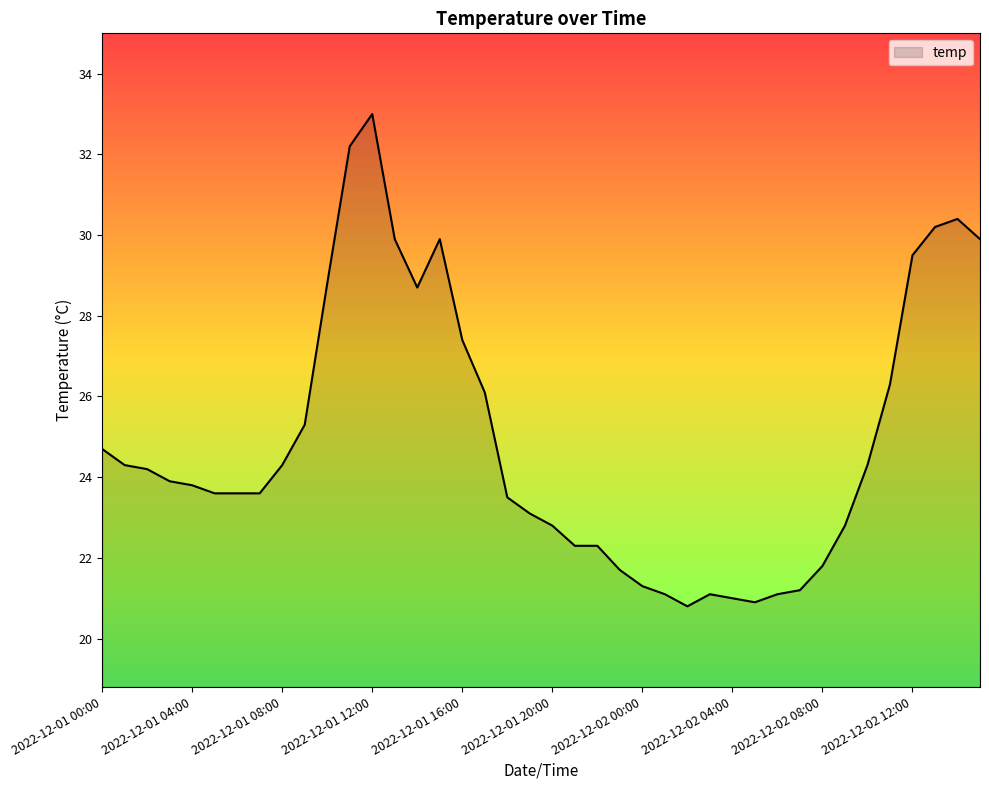

True or false: the data has more than 2 interior local peaks.

True